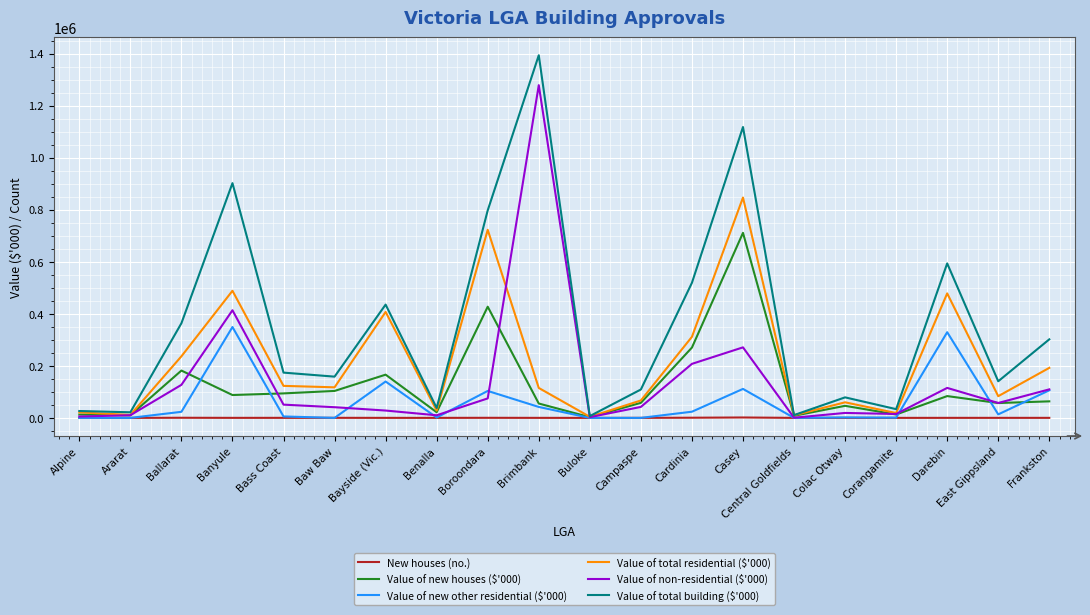

Where is Value of total residential ($'000) nearest to the value 425381?

Bayside (Vic.)